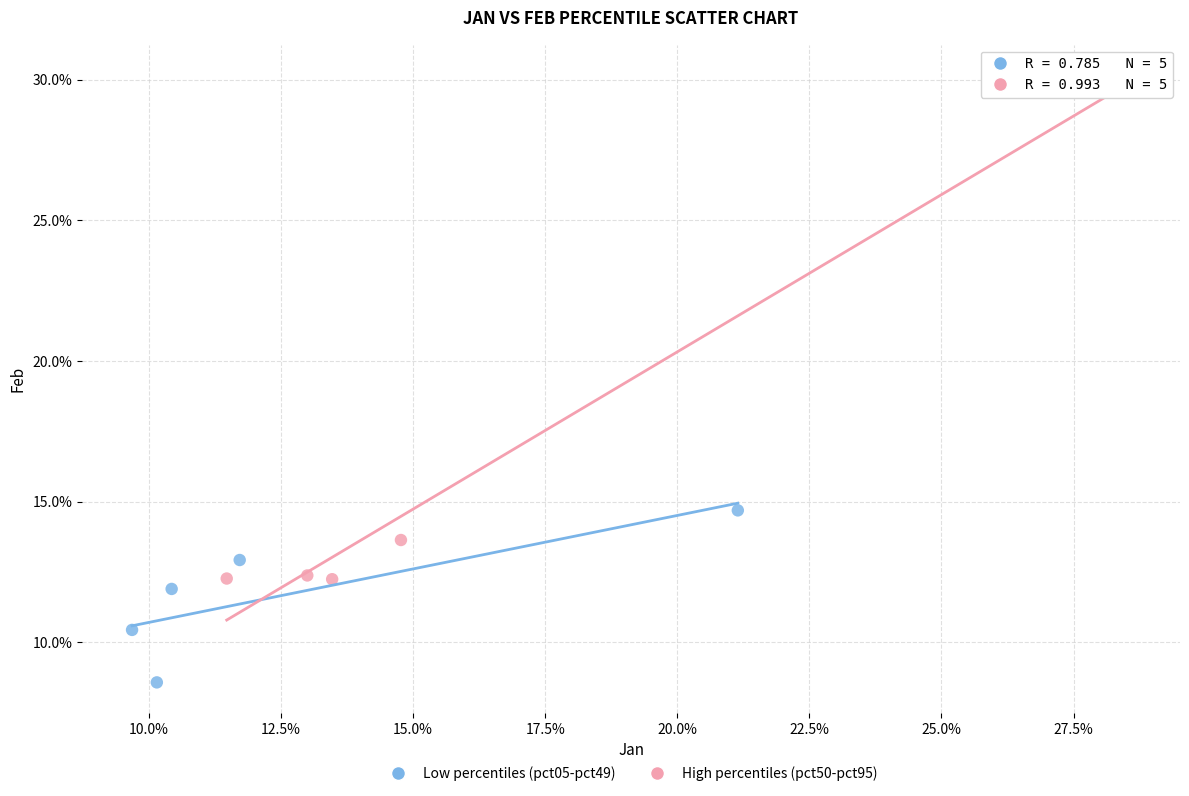

Which series reaches the minimum Y coordinate?

Low percentiles (pct05-pct49)